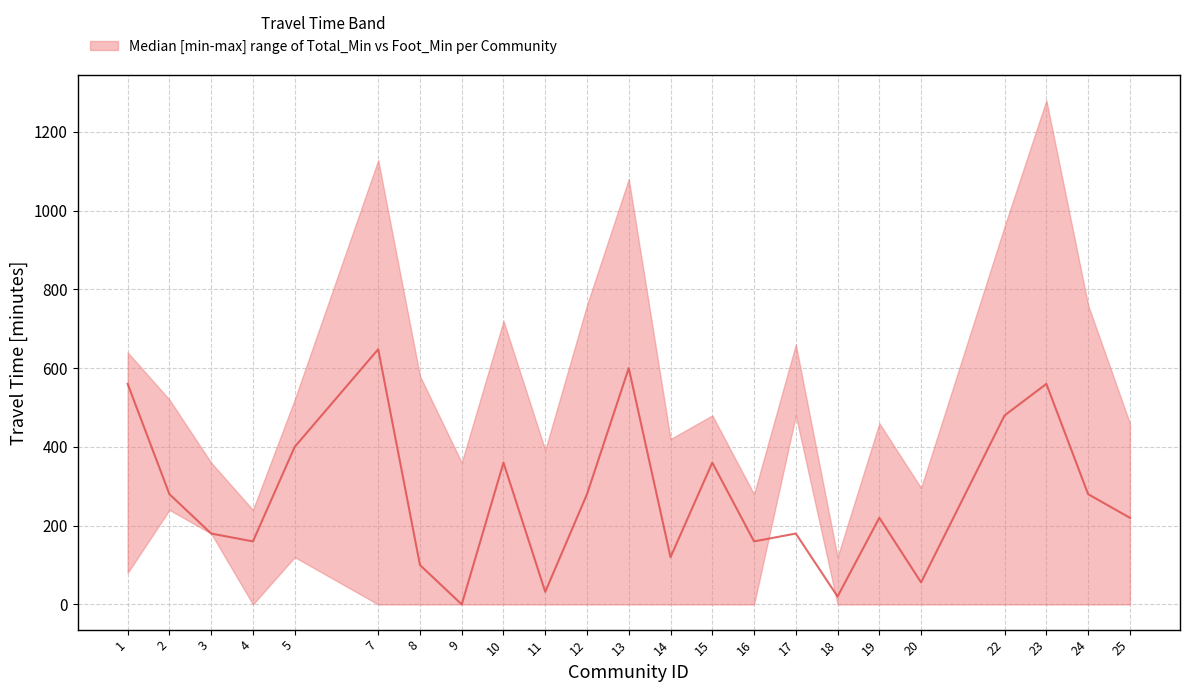

In upper, how many points are lower than both neighbors (excluding endpoints)?

7